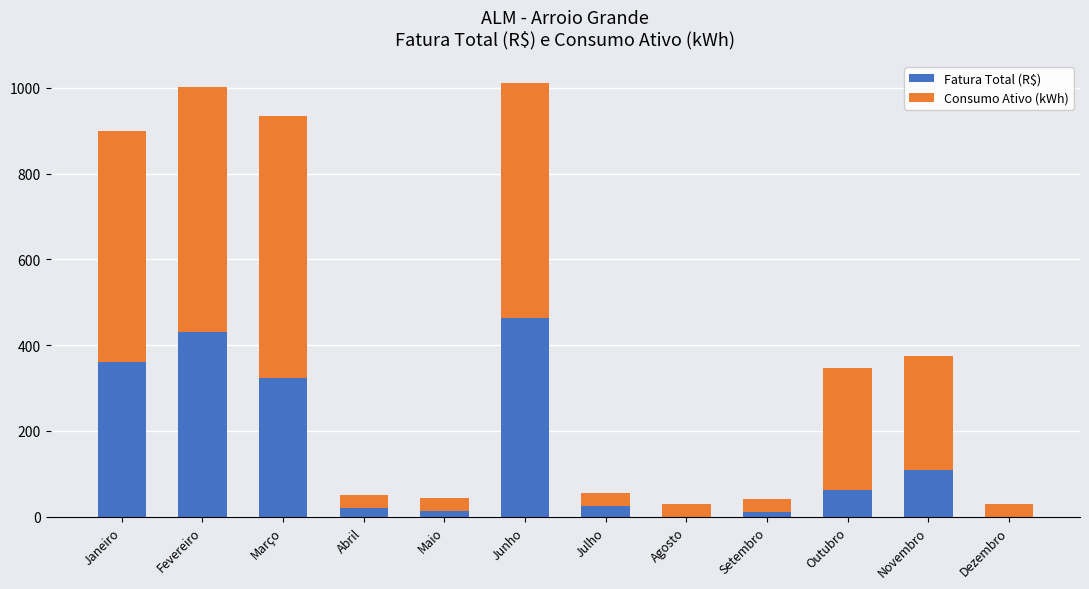

Are the bars horizontal?

No